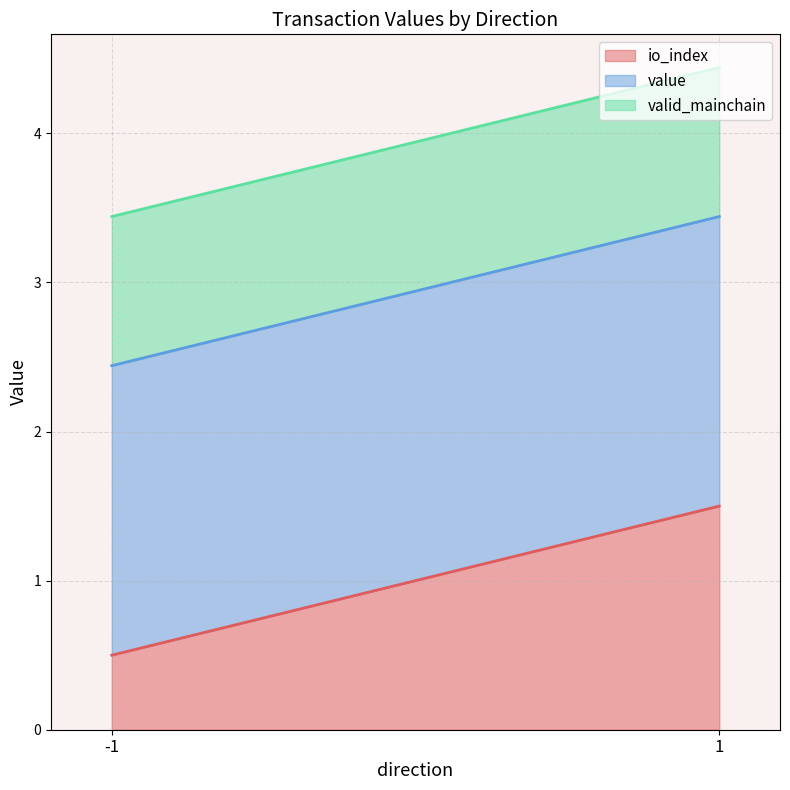

At which category does value reach its first local peak?

-1